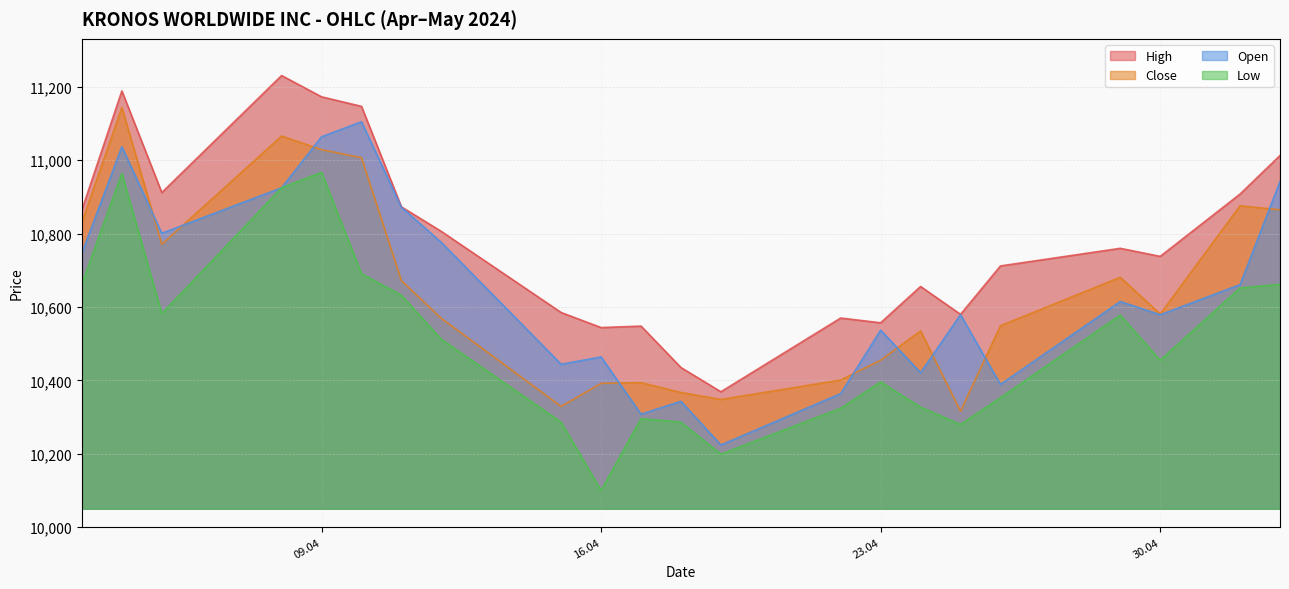

True or false: Close has more than 0 interior local peaks.

True